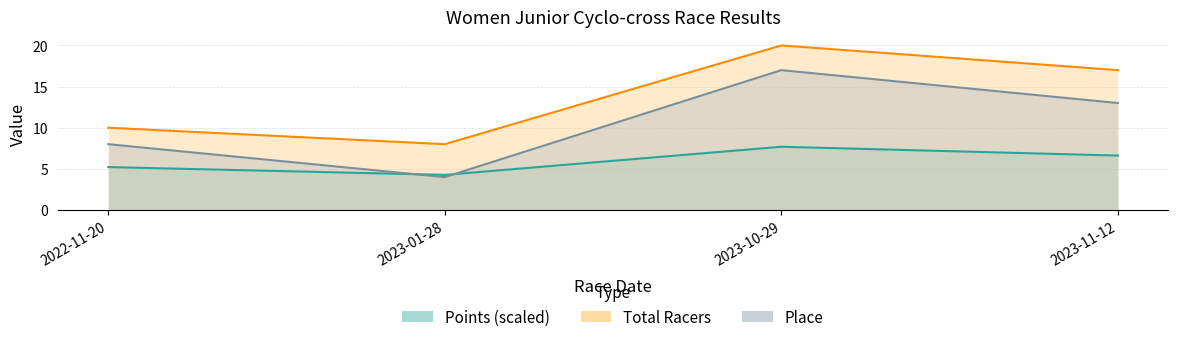

What is the difference between the Total Racers values at 2023-01-28 and 2023-10-29?

12.0